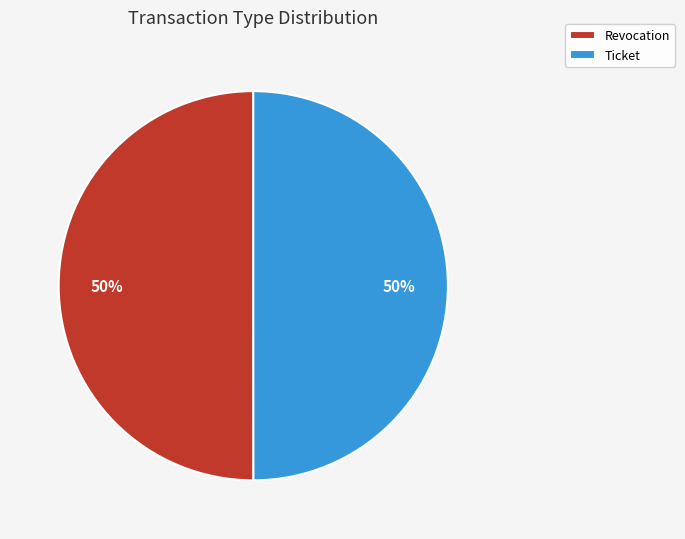

Is it true that Ticket is 64% of the pie?

False